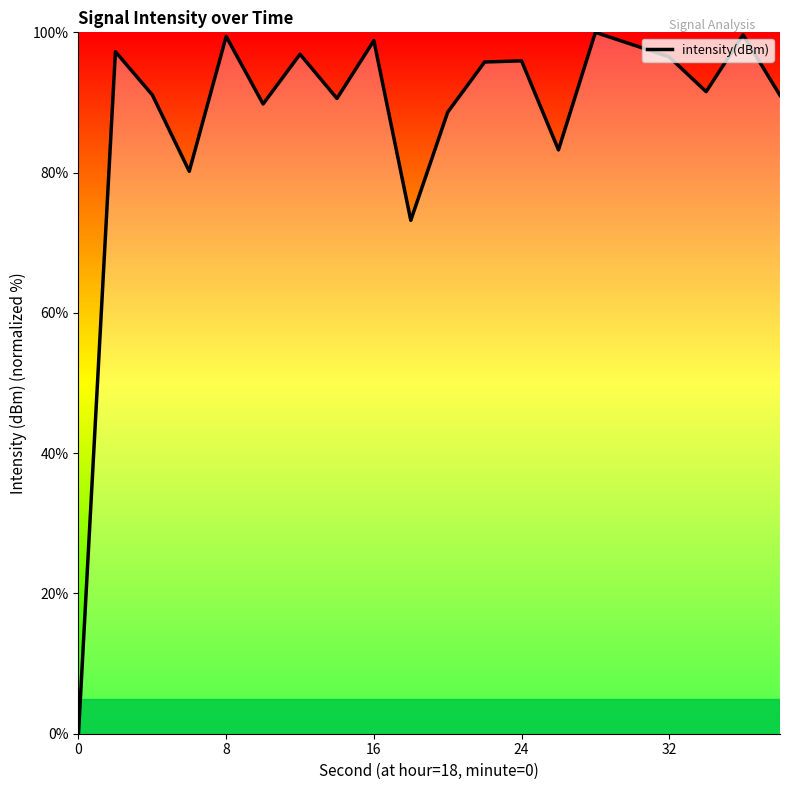

What is the difference between the maximum and minimum values?

100.0